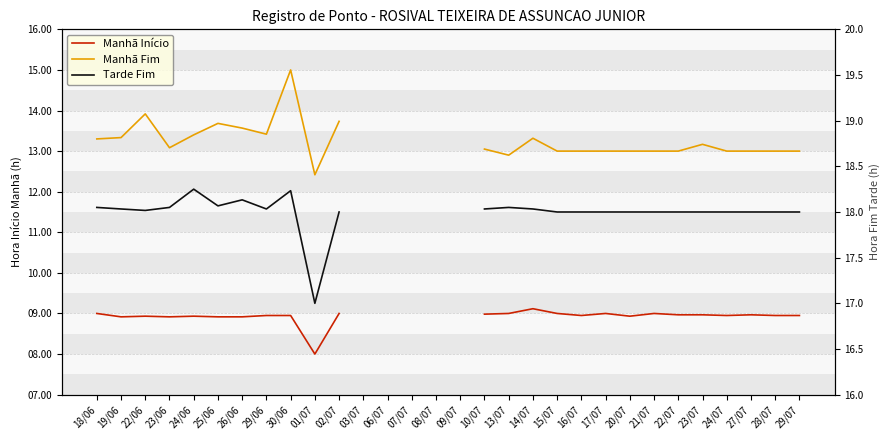

What position from the left is 13/07?

18